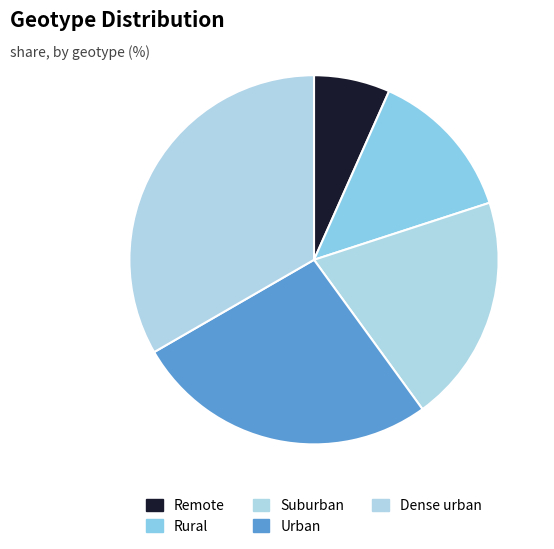

True or false: Remote accounts for 17% of the total.

False